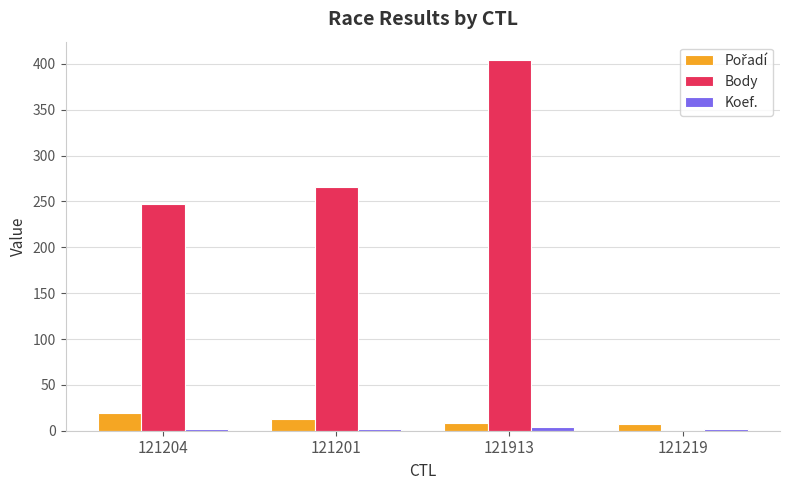

How many distinct data groups are displayed?

3